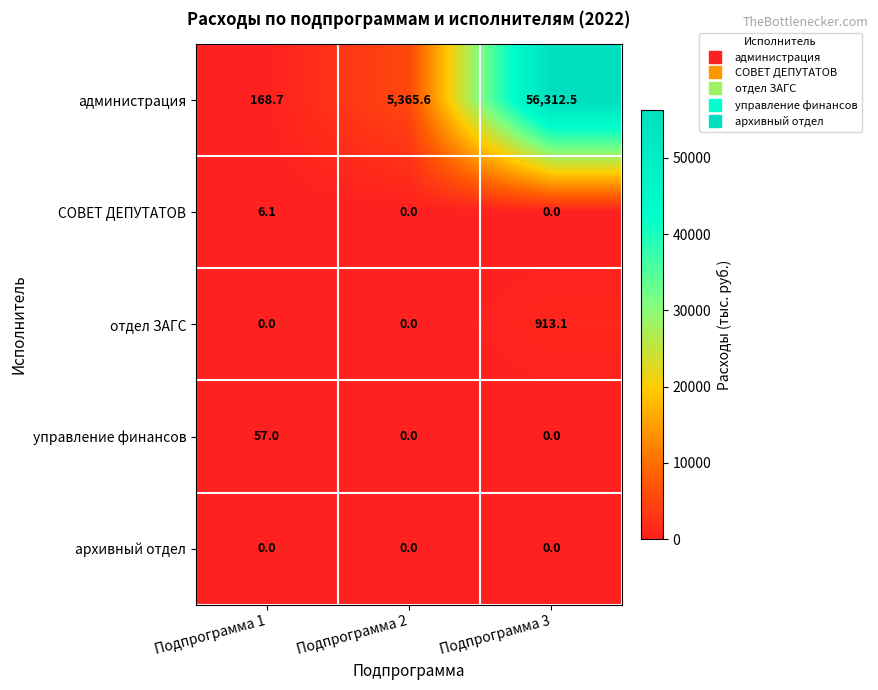

Rank the series by their maximum value, from lowest to highest.

архивный отдел, СОВЕТ ДЕПУТАТОВ, управление финансов, отдел ЗАГС, администрация